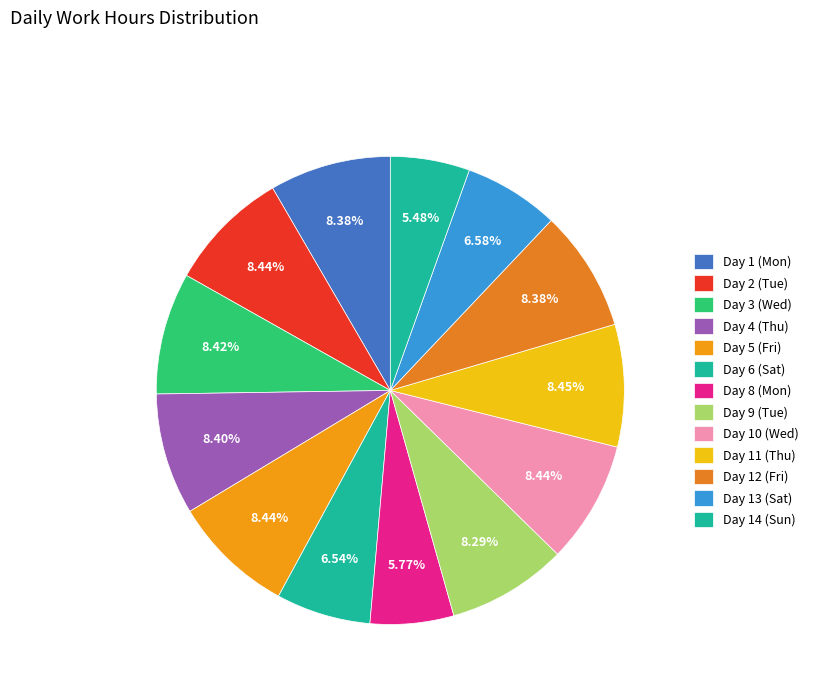

The Day 6 (Sat) slice represents 1% of the pie. True or false?

False